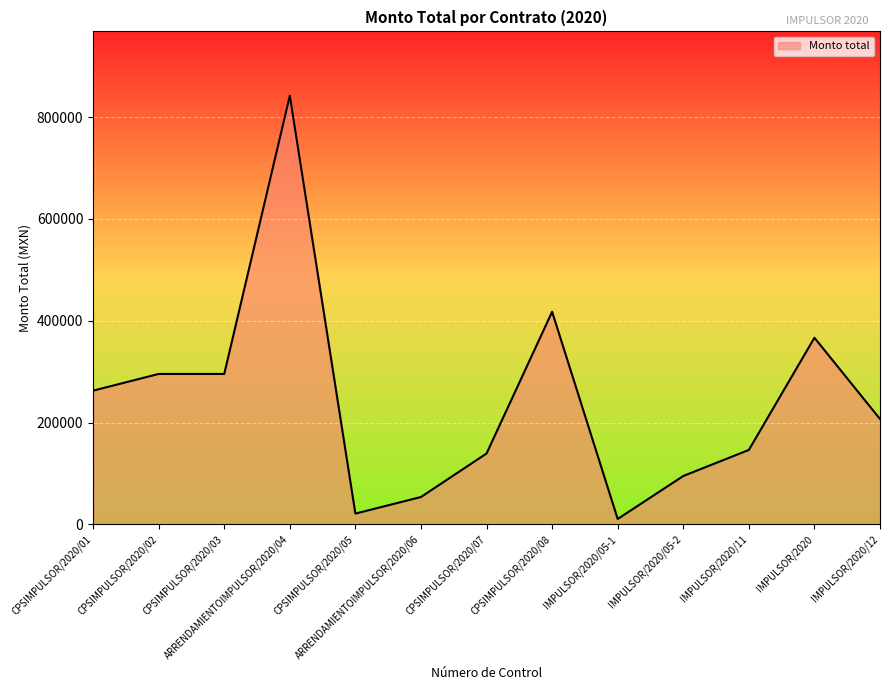

What is the ratio of the value at CPSIMPULSOR/2020/07 to the value at IMPULSOR/2020/11?

1.0